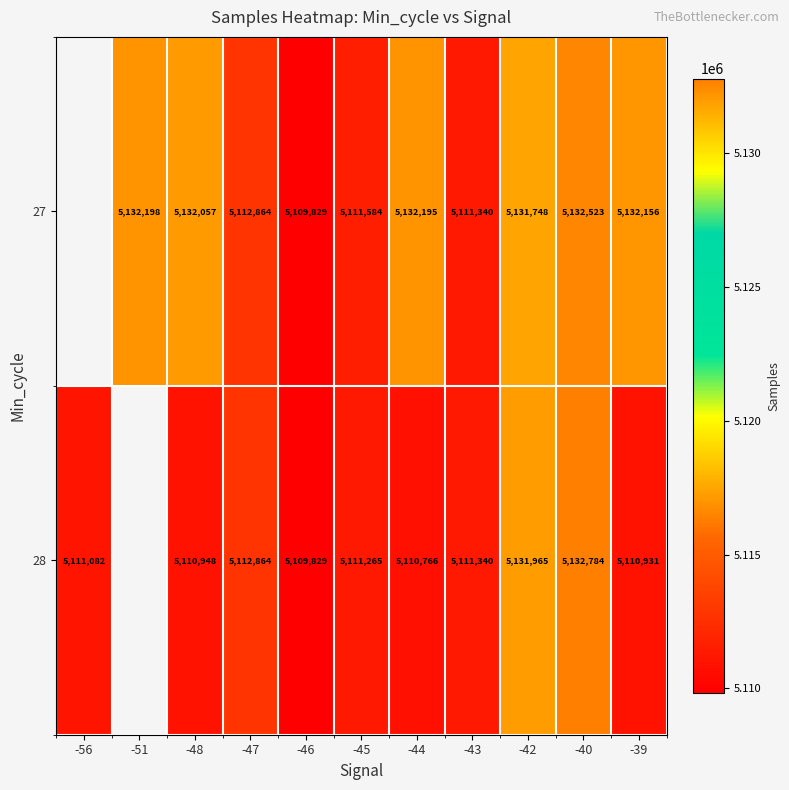

What is the spread (max minus min) of values at -40?

261